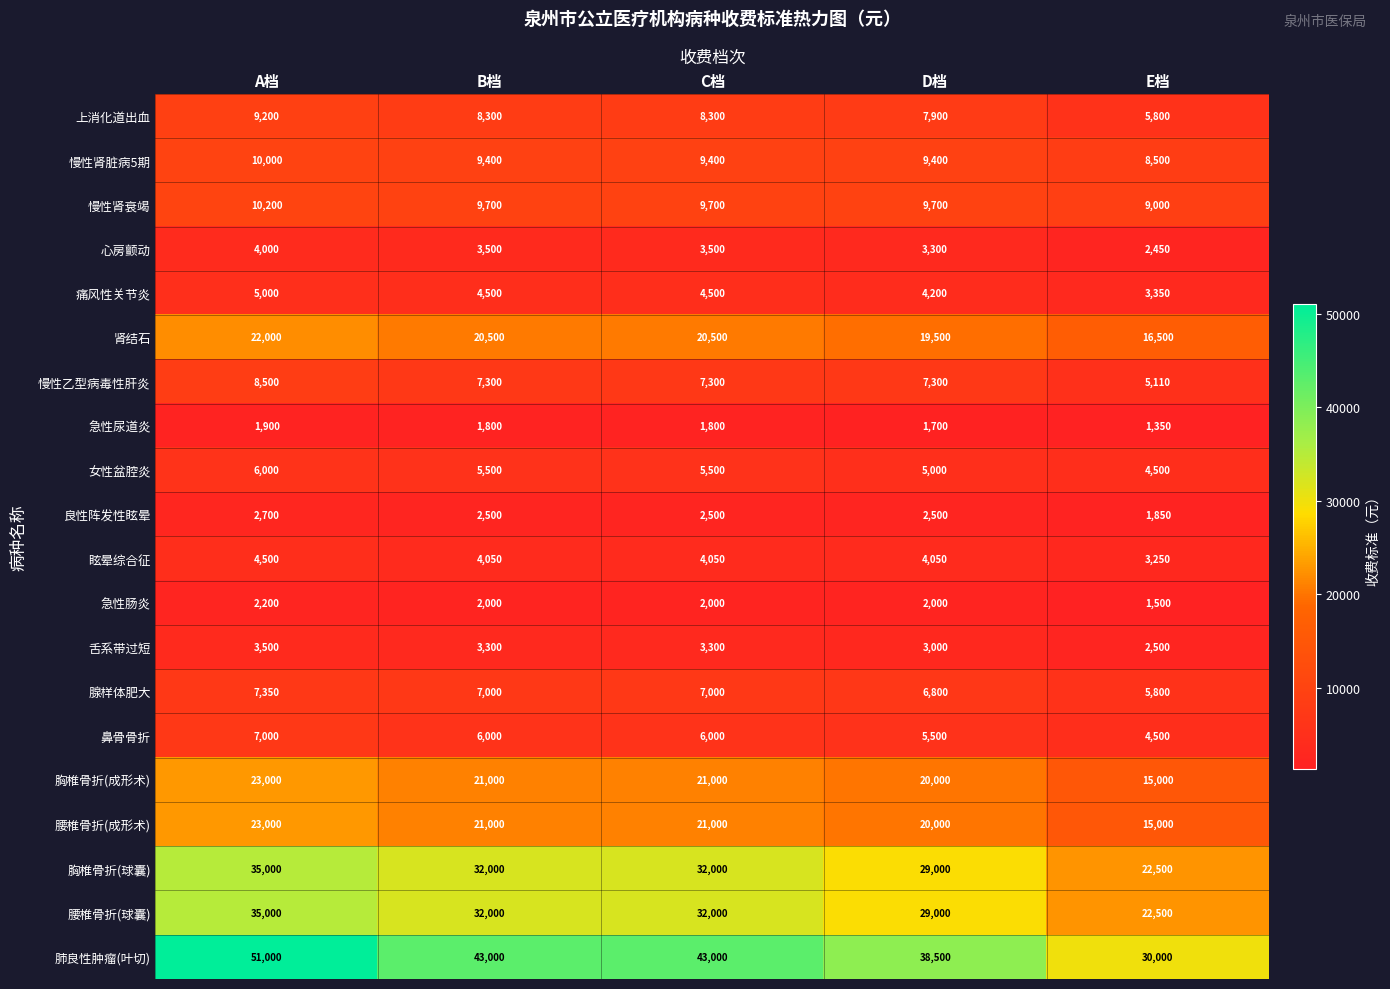

Count the 心房颤动 values in the range 3300 to 3500.

3